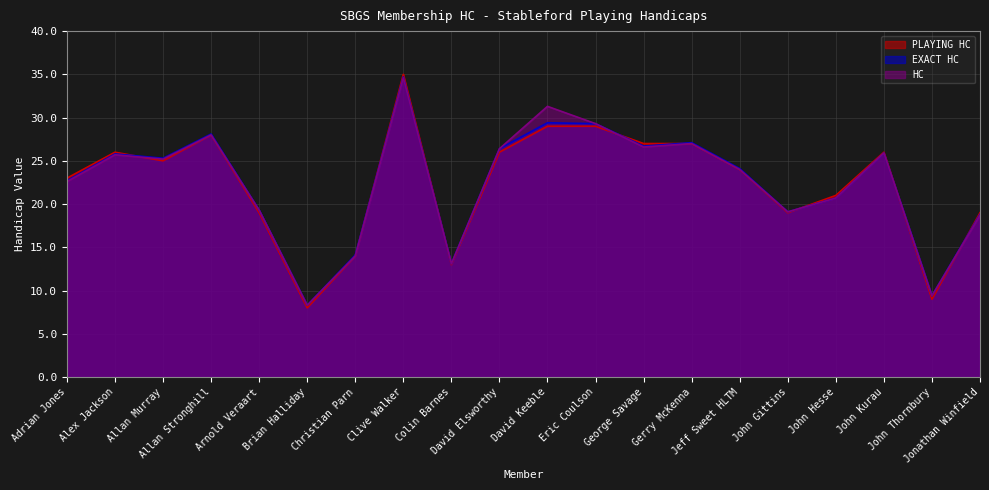

Reading left to right, transcribe all the data shown in this chart.

PLAYING HC: Adrian Jones=23.0	Alex Jackson=26.0	Allan Murray=25.0	Allan Stronghill=28.0	Arnold Veraart=19.0	Brian Halliday=8.0	Christian Parn=14.0	Clive Walker=35.0	Colin Barnes=13.0	David Elsworthy=26.0	David Keeble=29.0	Eric Coulson=29.0	George Savage=27.0	Gerry McKenna=27.0	Jeff Sweet HLTM=24.0	John Gittins=19.0	John Hesse=21.0	John Kurau=26.0	John Thornbury=9.0	Jonathan Winfield=19.0
EXACT HC: Adrian Jones=22.7	Alex Jackson=25.8	Allan Murray=25.3	Allan Stronghill=28.1	Arnold Veraart=19.3	Brian Halliday=8.3	Christian Parn=14.1	Clive Walker=34.7	Colin Barnes=13.1	David Elsworthy=26.4	David Keeble=29.4	Eric Coulson=29.3	George Savage=26.7	Gerry McKenna=27.1	Jeff Sweet HLTM=24.1	John Gittins=19.1	John Hesse=20.7	John Kurau=25.9	John Thornbury=9.4	Jonathan Winfield=18.8
HC: Adrian Jones=22.6	Alex Jackson=25.7	Allan Murray=25.2	Allan Stronghill=28.0	Arnold Veraart=19.3	Brian Halliday=8.3	Christian Parn=14.0	Clive Walker=34.6	Colin Barnes=13.1	David Elsworthy=26.4	David Keeble=31.3	Eric Coulson=29.3	George Savage=26.6	Gerry McKenna=27.0	Jeff Sweet HLTM=24.0	John Gittins=19.1	John Hesse=20.7	John Kurau=25.9	John Thornbury=9.4	Jonathan Winfield=18.7